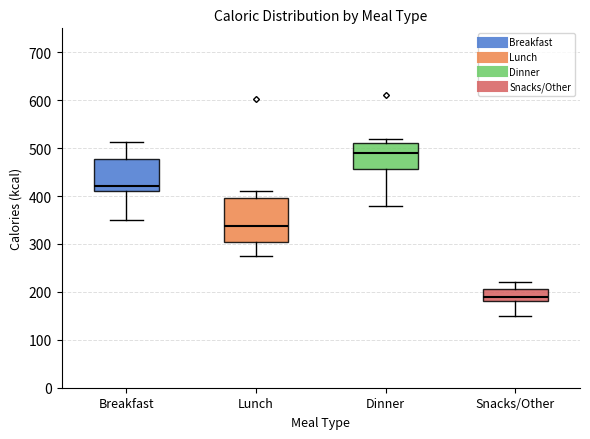

Comparing the boxes themselves (not the whiskers), which one is the tallest?

Lunch